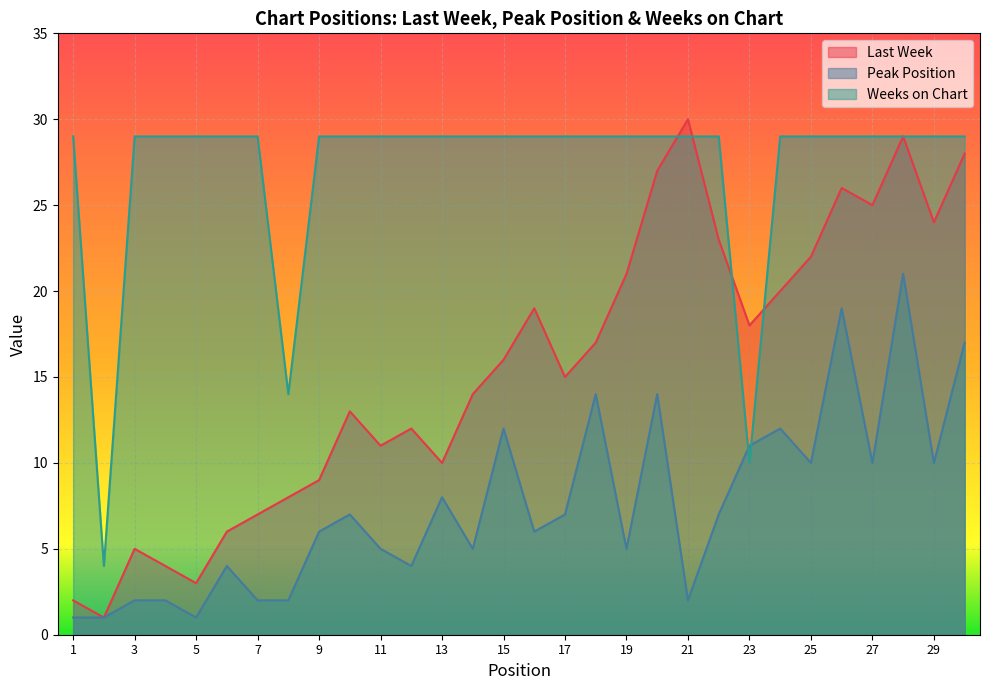

At which category is the sum across all series the highest?

28